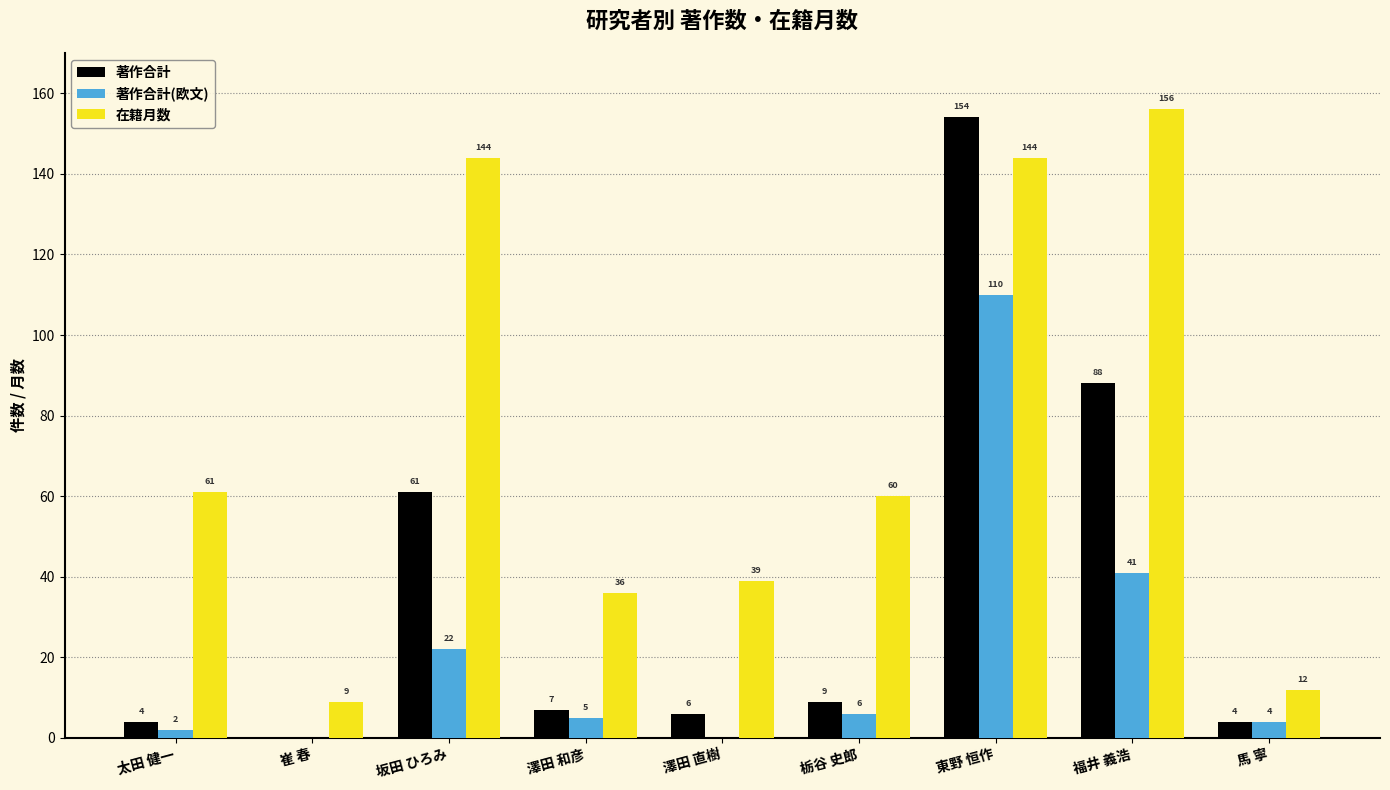

What is the sum of all 著作合計 values?

333